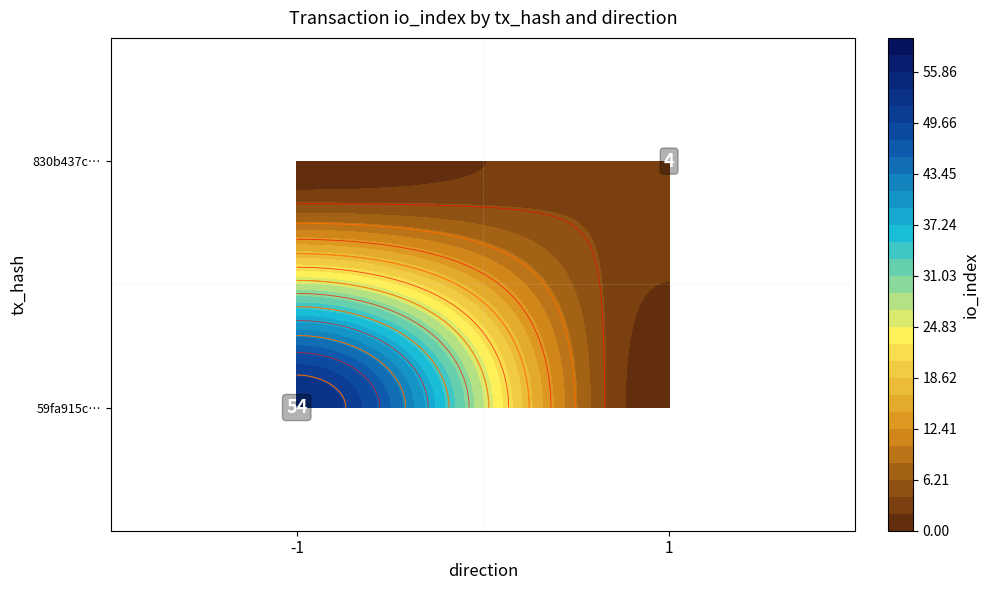

What is the difference between the 830b437c651cced5d9678d992520d2cfbec7f62 values at direction and io_index?

3